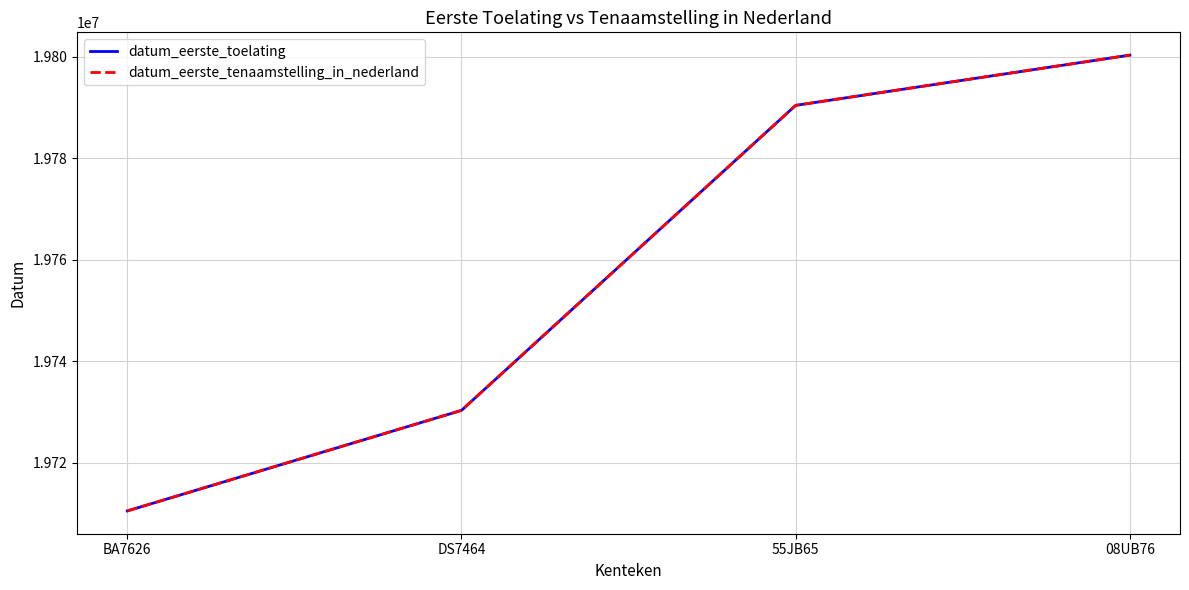

What is the minimum value shown in the chart?

19710511